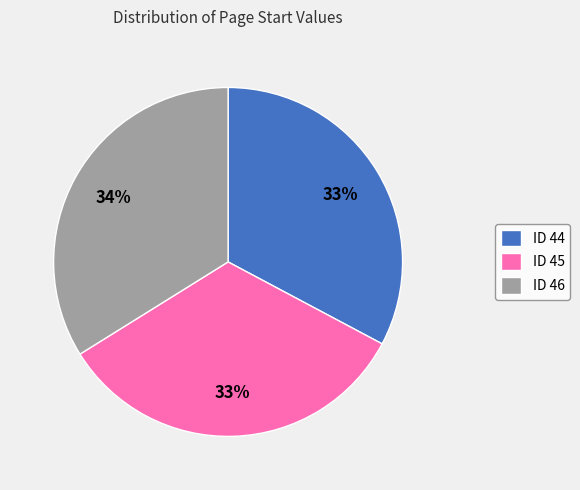

What is the largest slice in the pie chart?

ID 46